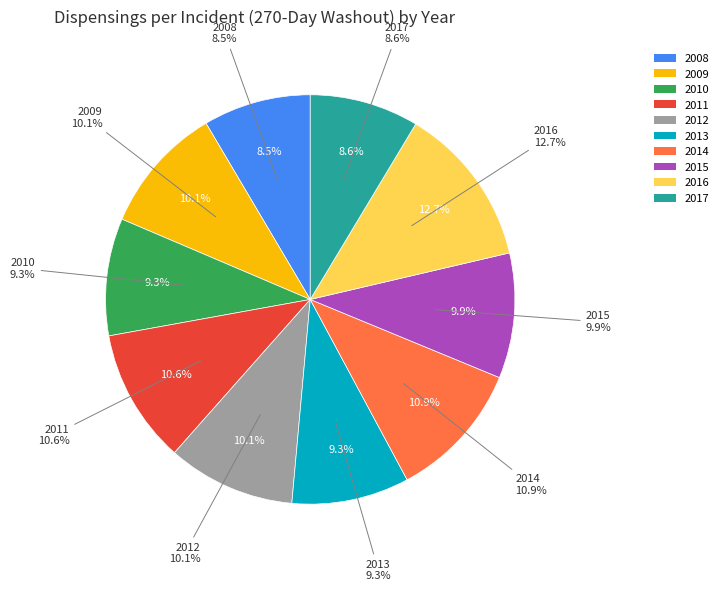

Which has a higher value, 2011 or 2015?

2011